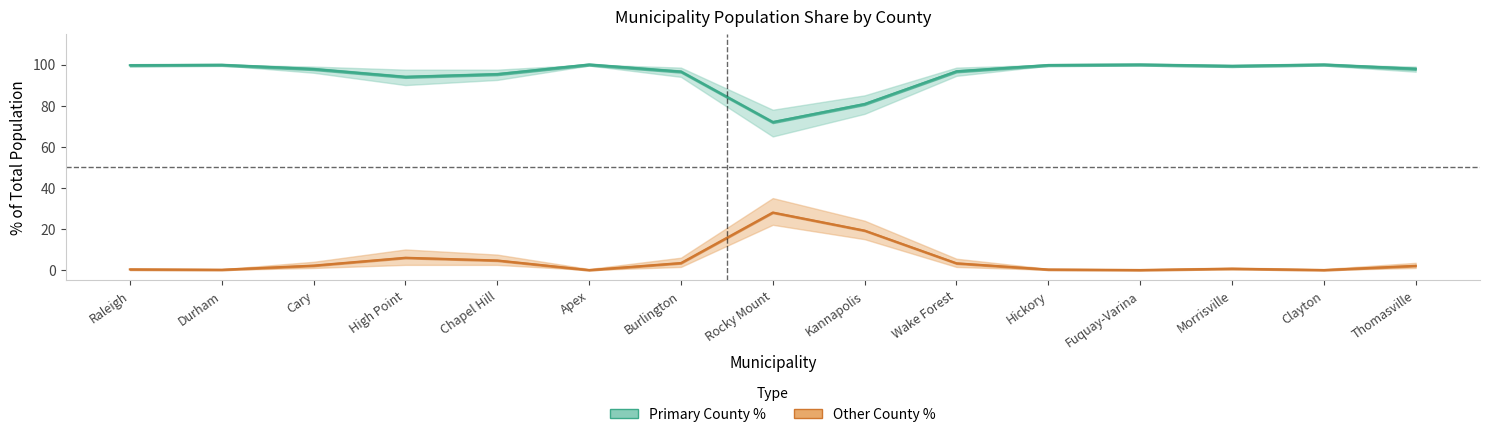

Reading left to right, transcribe all the data shown in this chart.

Primary % (center): 99.7	99.8	97.8	94.0	95.3	100.0	96.6	72.0	80.8	96.7	99.7	100.0	99.3	100.0	97.9
Primary % (upper): 99.9	100.0	99.0	97.5	97.5	100.0	98.5	78.0	85.0	98.5	99.9	100.0	99.7	100.0	99.0
Primary % (lower): 99.2	99.6	96.0	90.0	92.5	99.5	94.0	65.0	76.0	94.5	99.4	99.5	98.8	99.5	96.5
Other % (center): 0.3	0.1	2.2	6.0	4.7	0.0	3.4	28.0	19.2	3.3	0.3	0.0	0.7	0.0	2.1
Other % (upper): 0.8	0.4	4.0	10.0	7.5	0.5	6.0	35.0	24.0	5.5	0.6	0.5	1.2	0.5	3.5
Other % (lower): 0.1	0.1	1.0	2.5	2.5	0.0	1.5	22.0	15.0	1.5	0.1	0.0	0.3	0.0	1.0